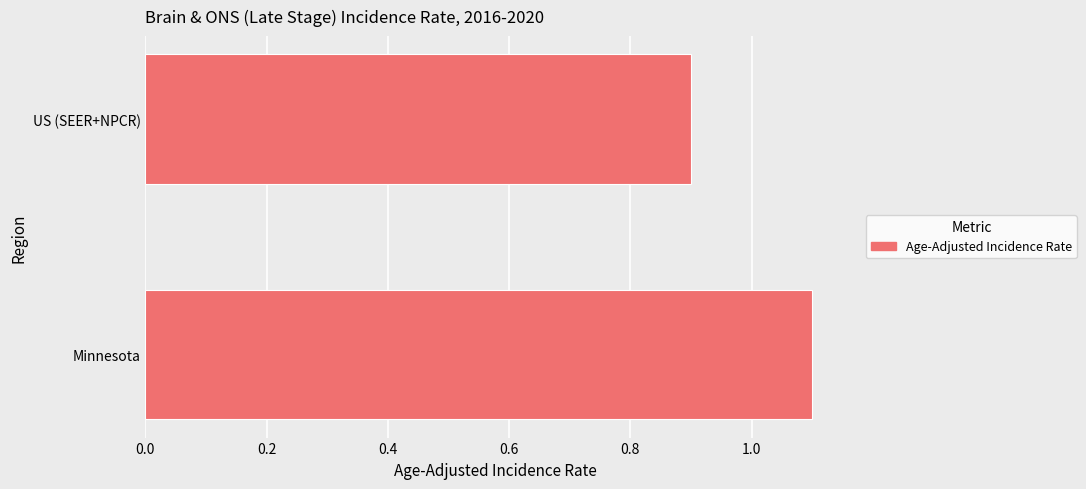

Reading bottom to top, what are all the values shown in this chart?

1.1	0.9